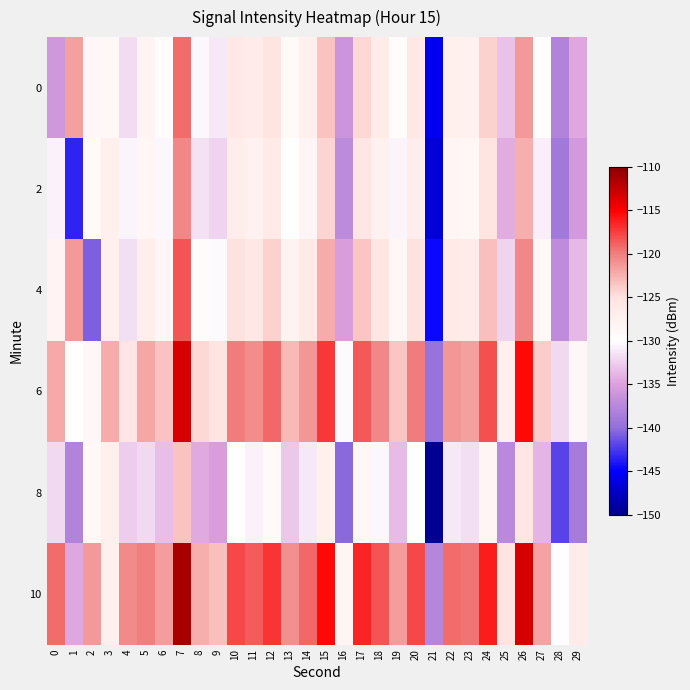

Count the number of data series in this chart.

6